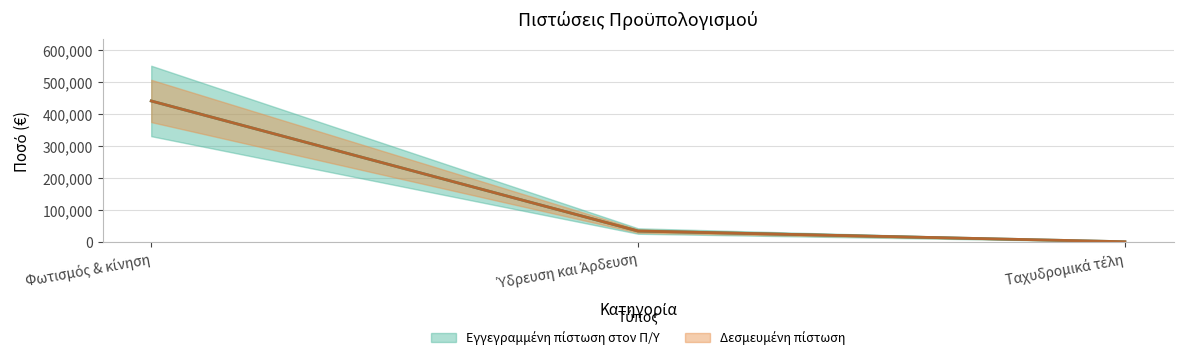

Reading left to right, transcribe all the data shown in this chart.

Εγγεγραμμένη πίστωση στον Π/Υ: Φωτισμός & κίνηση=441000	Ύδρευση και Άρδευση=34000	Ταχυδρομικά τέλη=500
Δεσμευμένη πίστωση: Φωτισμός & κίνηση=441000	Ύδρευση και Άρδευση=34000	Ταχυδρομικά τέλη=500